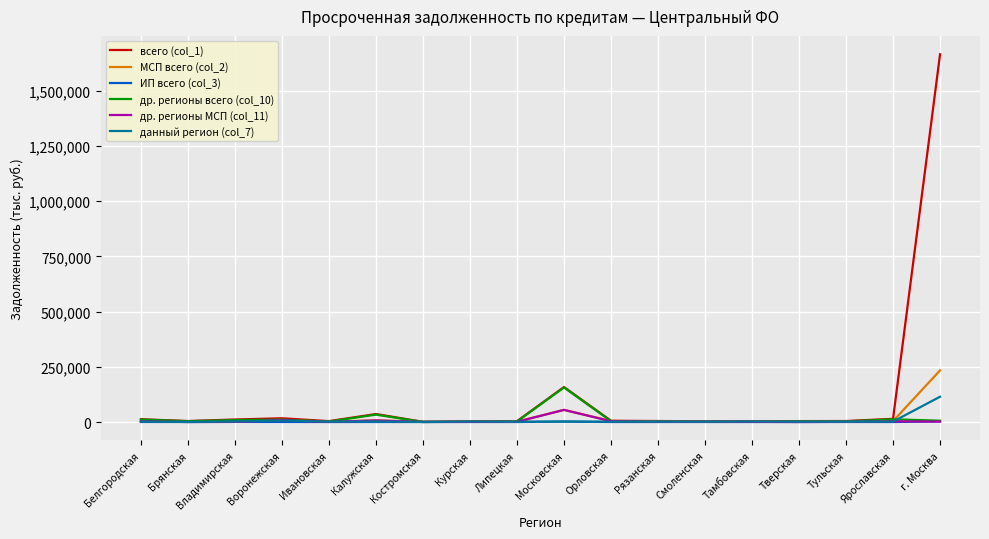

In данный регион (col_7), how many points are higher than both neighbors (excluding endpoints)?

5